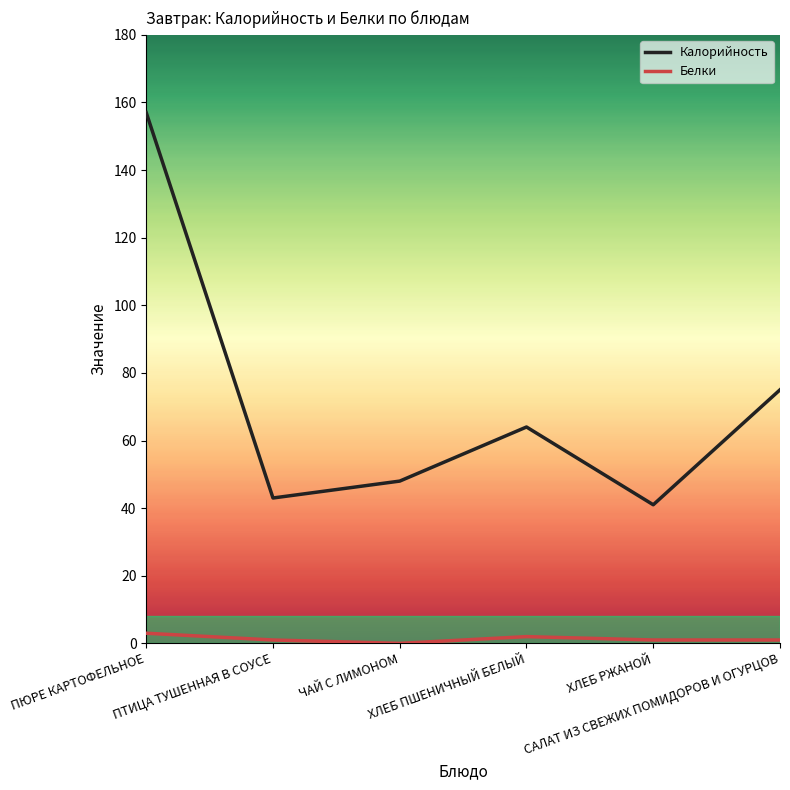

What is the spread (max minus min) of values at САЛАТ ИЗ СВЕЖИХ ПОМИДОРОВ И ОГУРЦОВ?

74